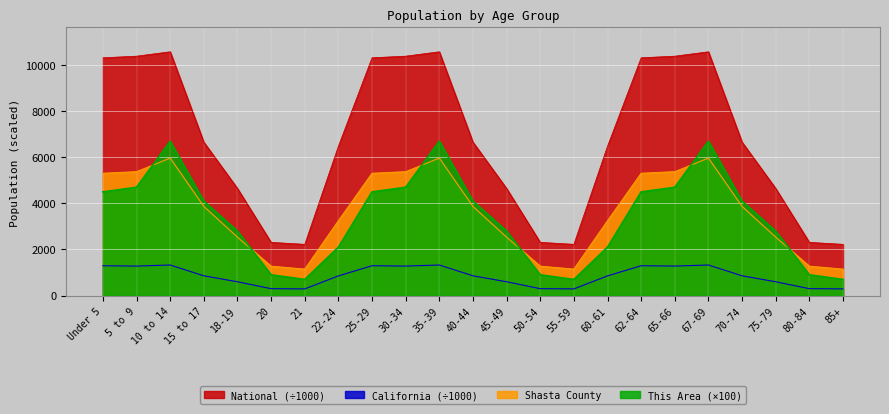

The value of California at 15 to 17 is 261.2. True or false?

False